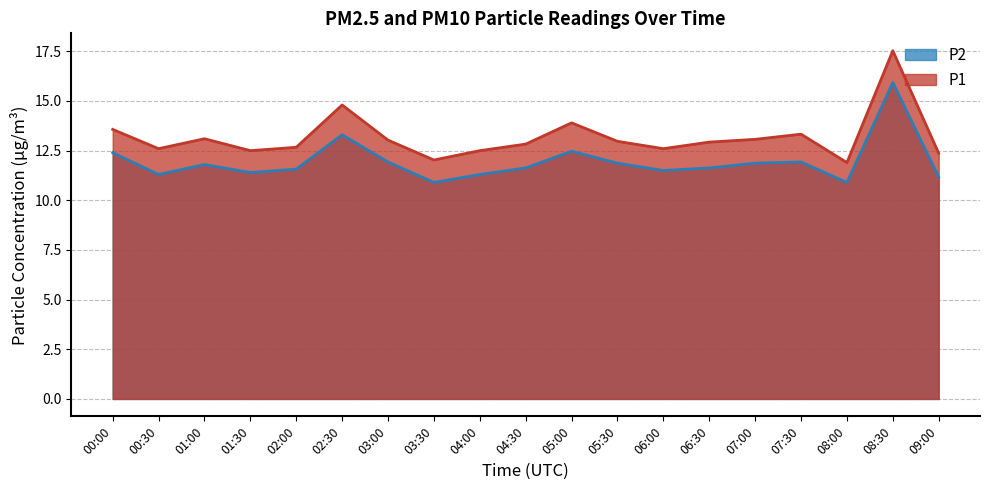

Is the value of P1 at 06:00 greater than the value of P2 at 06:30?

Yes